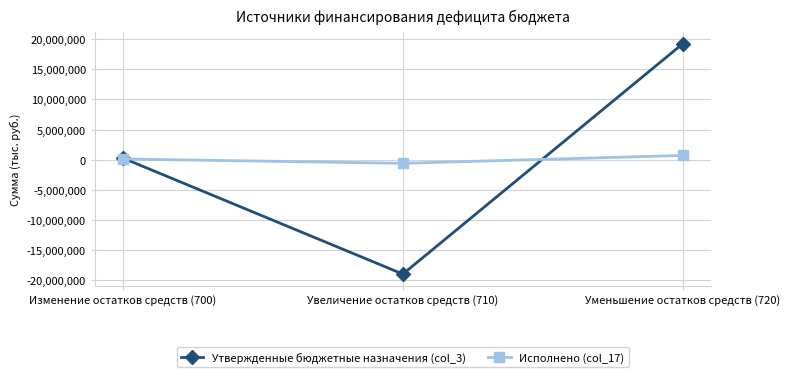

What is the difference between the maximum and minimum values in the Исполнено (col_17) series?

1304452.7